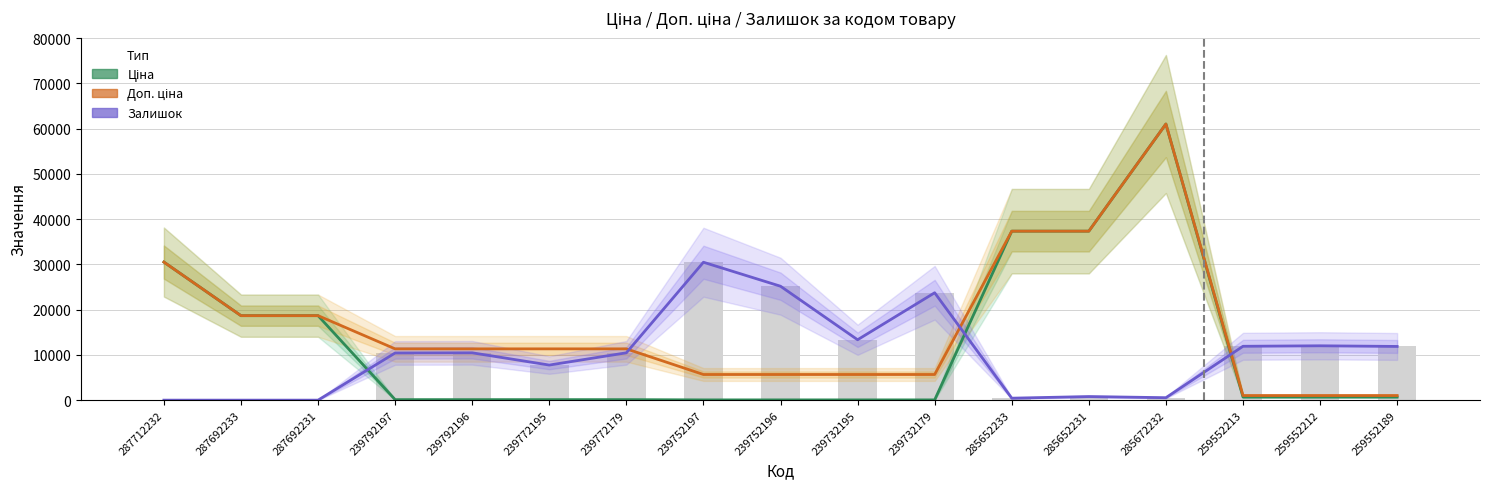

How many values in the Доп. ціна series exceed 11334?

6